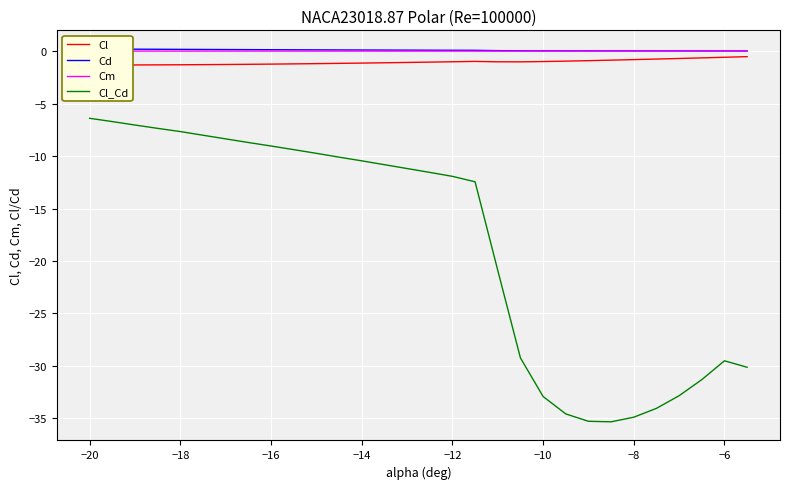

True or false: Cl_Cd has a value of -12.0 at −6.

False